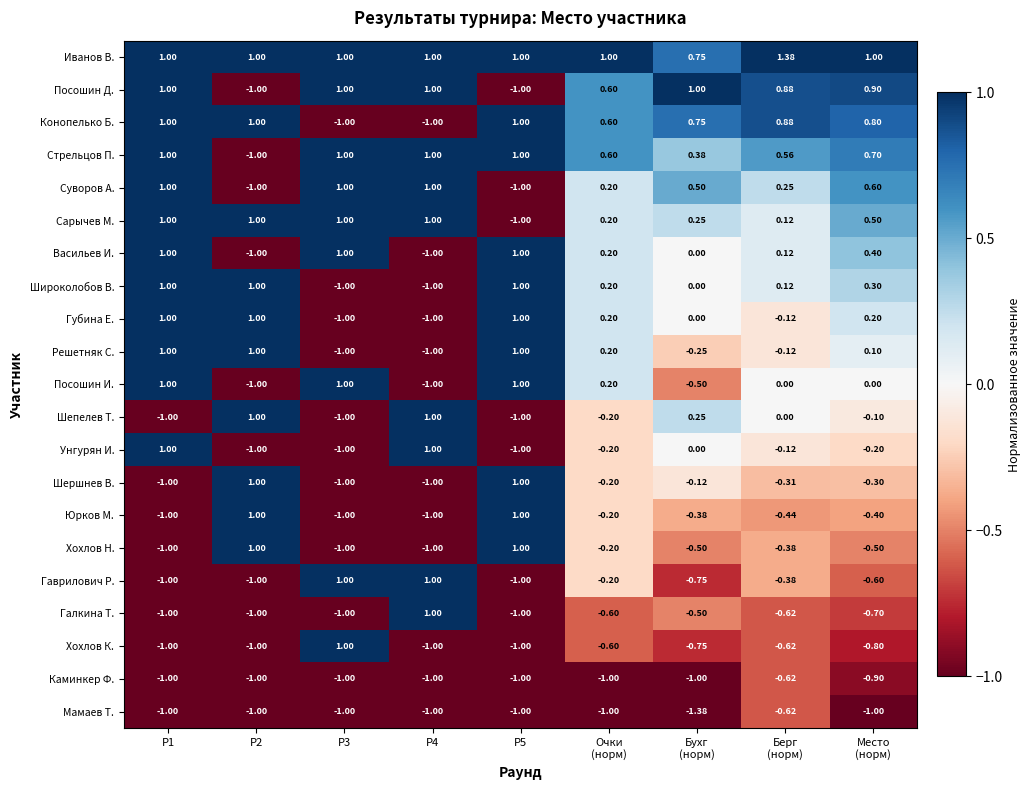

Which series has the largest total across all categories?

Иванов В.